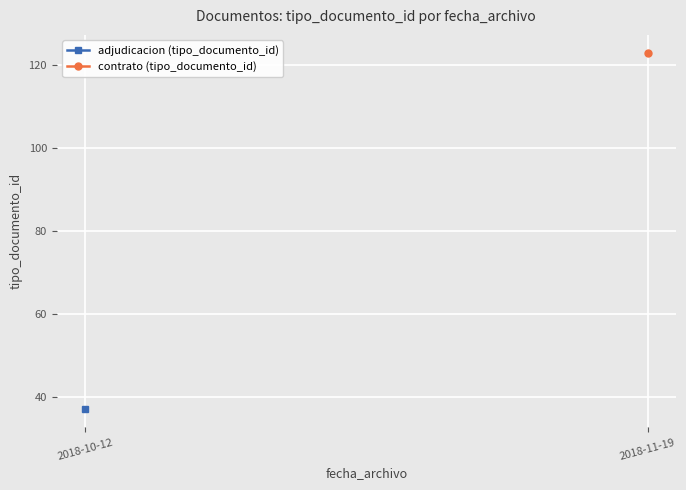

What is the label of the 1st point from the right?

2018-11-19